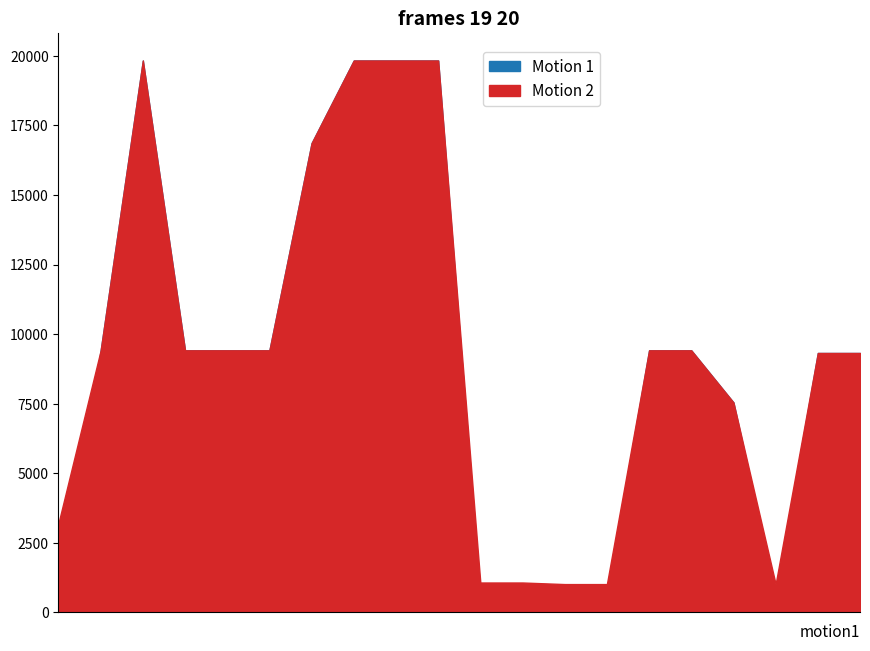

Which series has the widest spread of values?

Motion 1